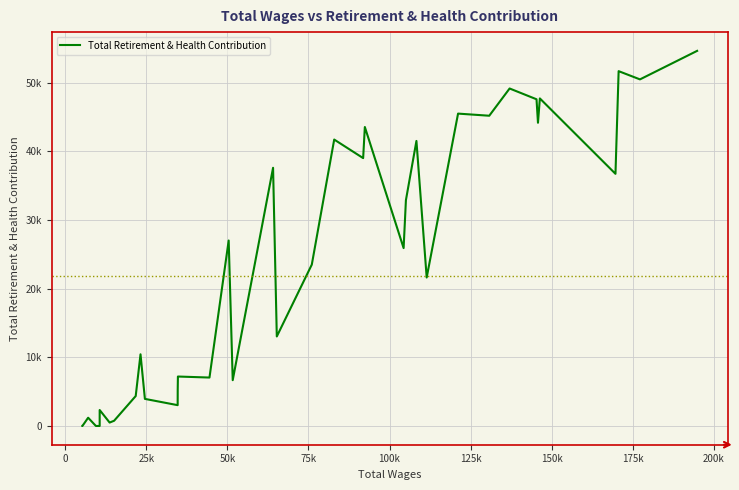

How many lines are shown in the chart?

1